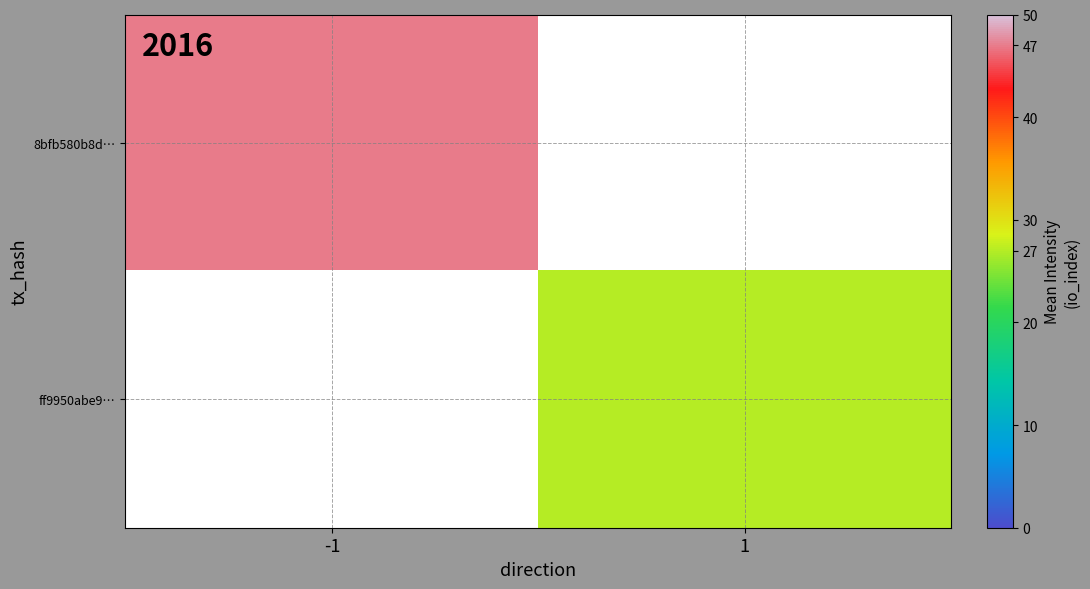

Is the value of ff9950abe9… at -1 greater than the value of 8bfb580b8d… at 1?

No